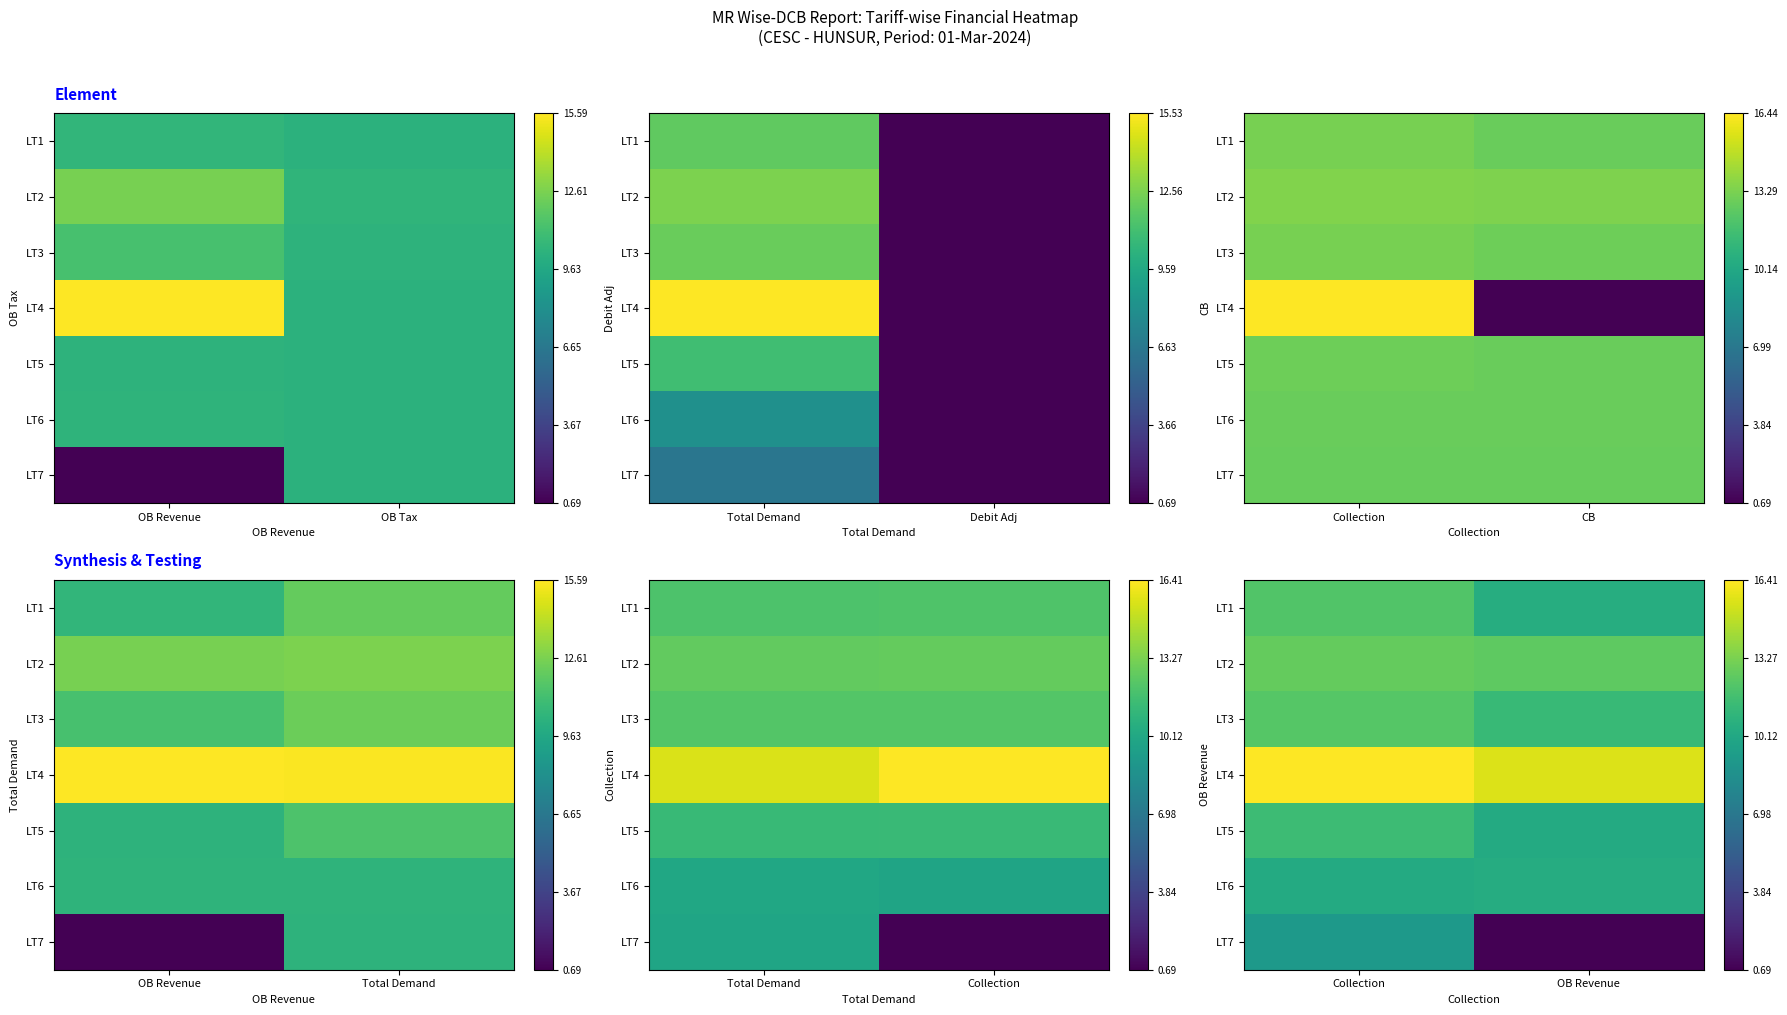

How many data points does each series have?

2